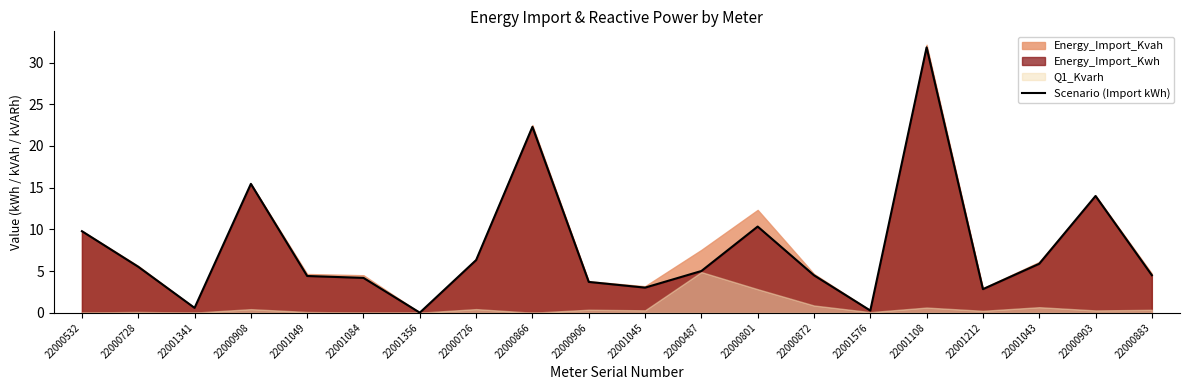

What is the sum of all values?

154.3